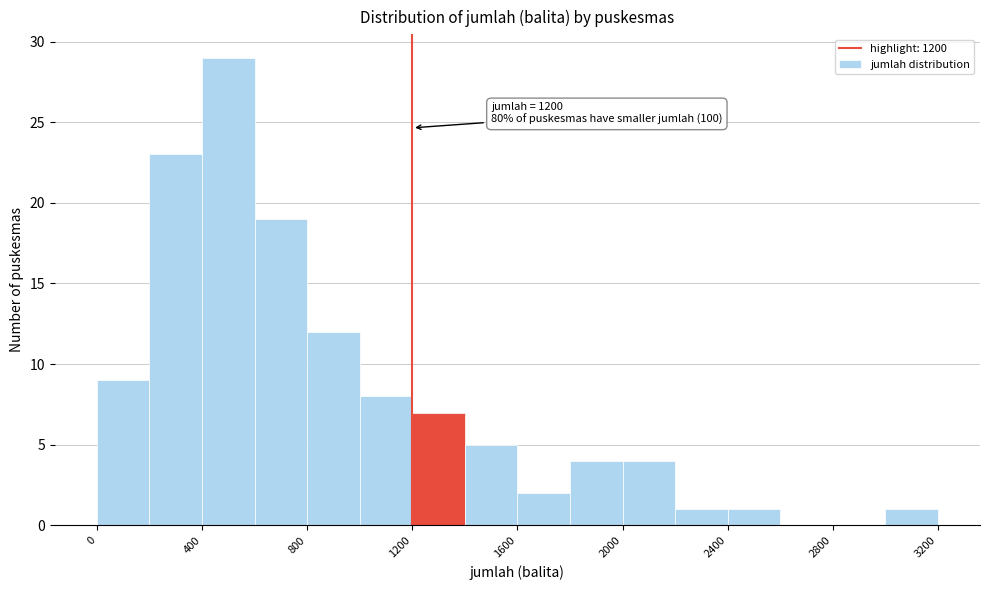

Which range on the x-axis has the tallest bar?

400 to 600